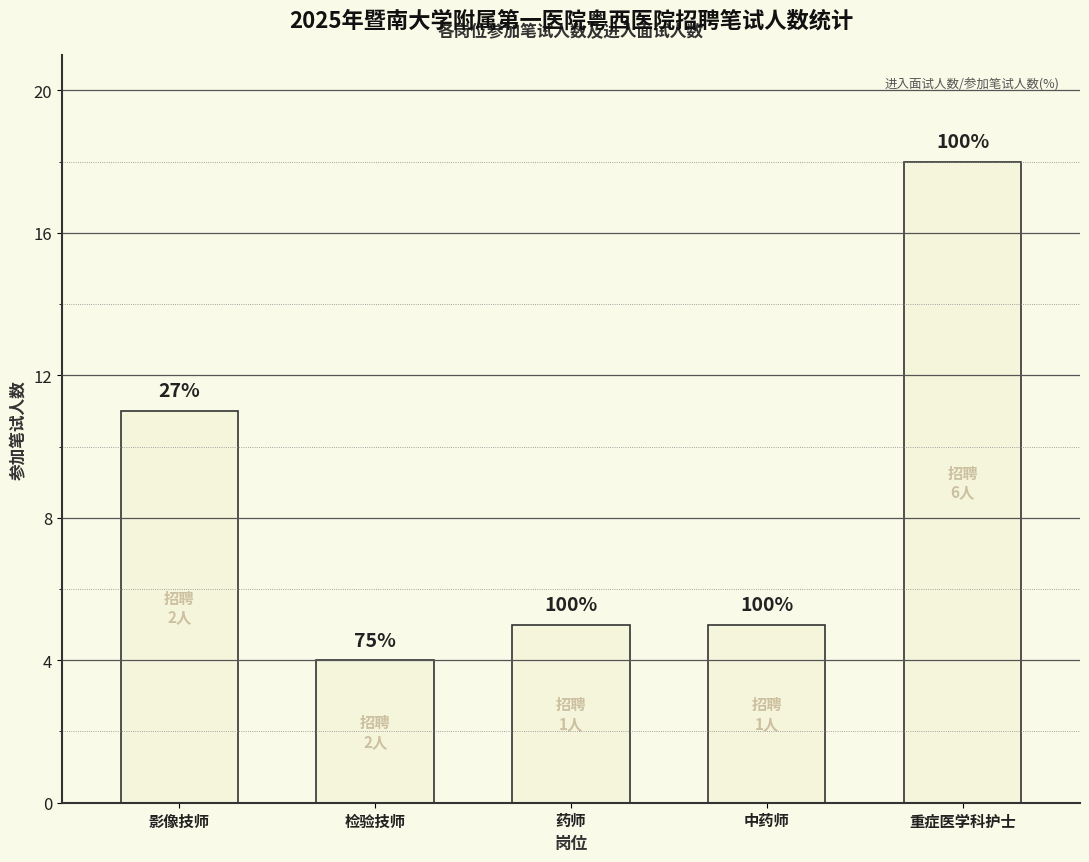

Reading left to right, list all the values displayed in this chart.

11	4	5	5	18